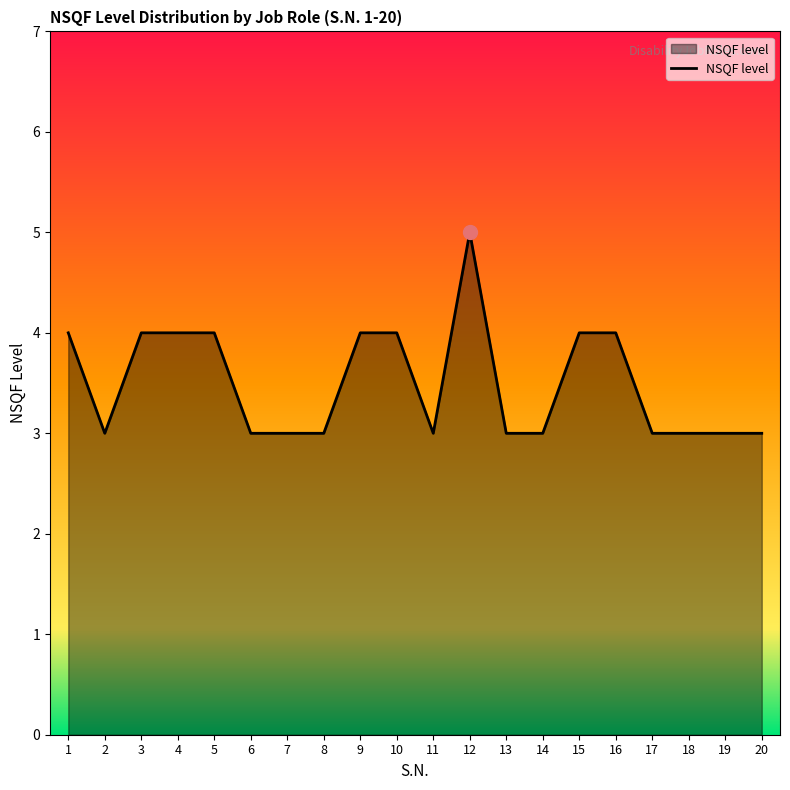

What is the ratio of the value at 14 to the value at 7?

1.0